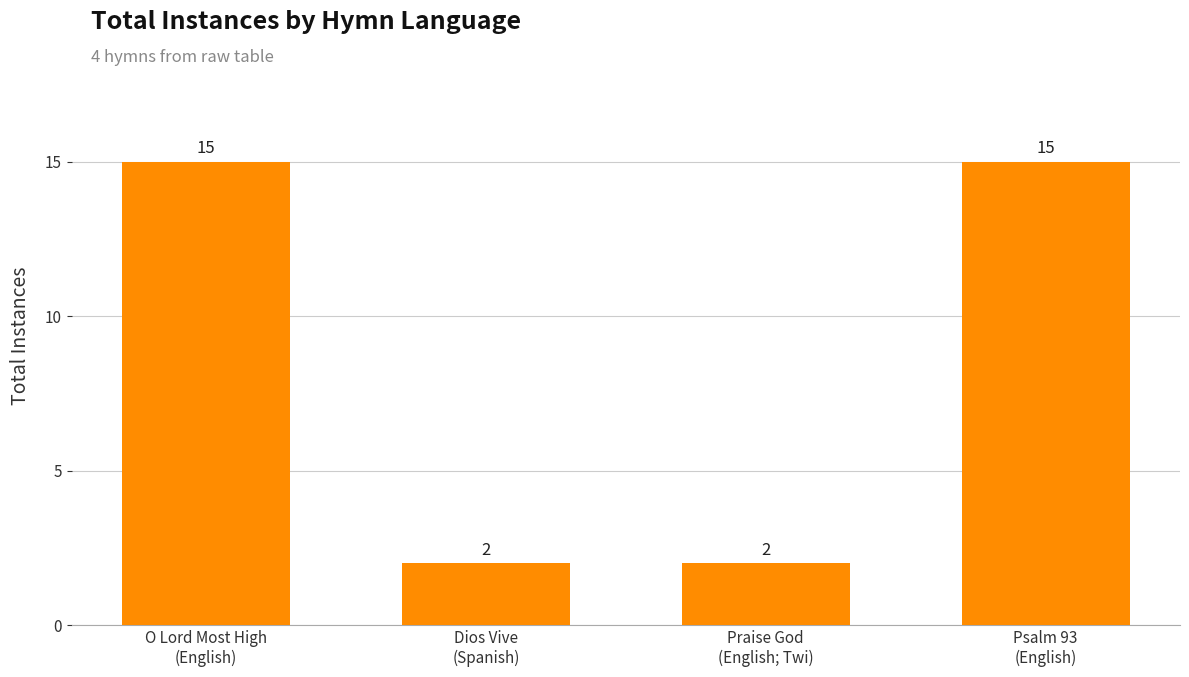

What is the greatest value displayed?

15